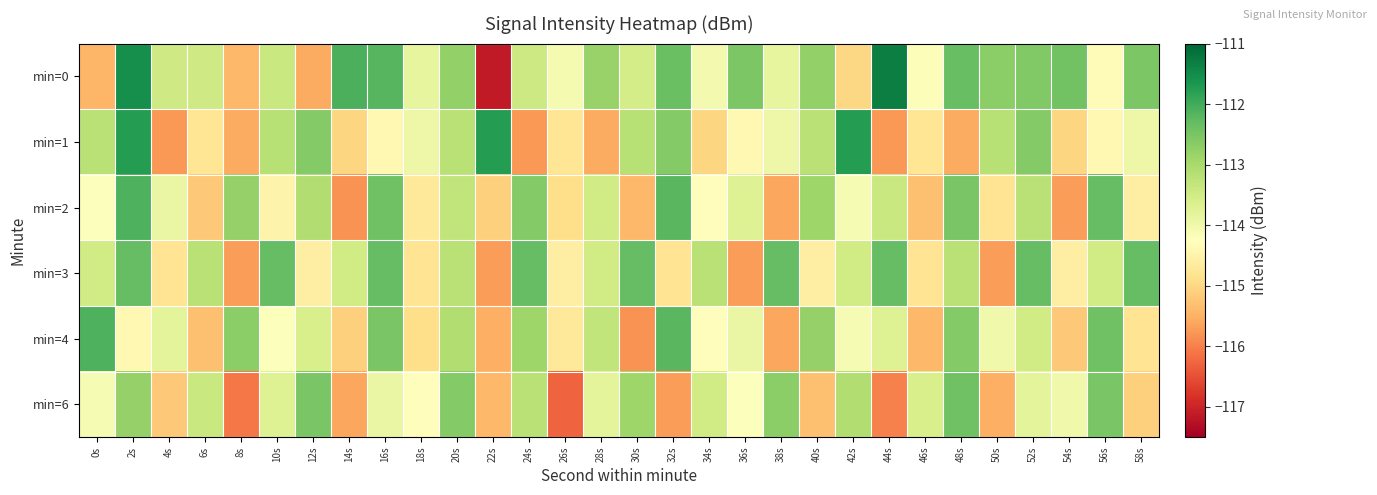

Reading left to right, list all the values displayed in this chart.

min=0: 0s=-115.4	2s=-111.5	4s=-113.5	6s=-113.5	8s=-115.4	10s=-113.4	12s=-115.6	14s=-112.1	16s=-112.2	18s=-113.9	20s=-112.8	22s=-117.1	24s=-113.5	26s=-114.1	28s=-112.8	30s=-113.5	32s=-112.3	34s=-114.0	36s=-112.5	38s=-113.9	40s=-112.8	42s=-115.0	44s=-111.3	46s=-114.2	48s=-112.3	50s=-112.7	52s=-112.6	54s=-112.4	56s=-114.3	58s=-112.5
min=1: 0s=-113.2	2s=-111.8	4s=-115.8	6s=-114.8	8s=-115.6	10s=-113.2	12s=-112.6	14s=-115.0	16s=-114.4	18s=-113.9	20s=-113.2	22s=-111.8	24s=-115.8	26s=-114.8	28s=-115.6	30s=-113.2	32s=-112.6	34s=-115.0	36s=-114.4	38s=-113.9	40s=-113.2	42s=-111.8	44s=-115.8	46s=-114.8	48s=-115.6	50s=-113.2	52s=-112.6	54s=-115.0	56s=-114.4	58s=-113.9
min=2: 0s=-114.2	2s=-112.1	4s=-113.9	6s=-115.2	8s=-112.8	10s=-114.5	12s=-113.1	14s=-115.8	16s=-112.4	18s=-114.7	20s=-113.3	22s=-115.1	24s=-112.6	26s=-114.9	28s=-113.5	30s=-115.4	32s=-112.2	34s=-114.3	36s=-113.7	38s=-115.6	40s=-112.9	42s=-114.1	44s=-113.4	46s=-115.3	48s=-112.5	50s=-114.8	52s=-113.2	54s=-115.7	56s=-112.3	58s=-114.6
min=3: 0s=-113.5	2s=-112.3	4s=-114.8	6s=-113.2	8s=-115.7	10s=-112.3	12s=-114.6	14s=-113.5	16s=-112.3	18s=-114.8	20s=-113.2	22s=-115.7	24s=-112.3	26s=-114.6	28s=-113.5	30s=-112.3	32s=-114.8	34s=-113.2	36s=-115.7	38s=-112.3	40s=-114.6	42s=-113.5	44s=-112.3	46s=-114.8	48s=-113.2	50s=-115.7	52s=-112.3	54s=-114.6	56s=-113.5	58s=-112.3
min=4: 0s=-112.1	2s=-114.4	4s=-113.8	6s=-115.3	8s=-112.7	10s=-114.2	12s=-113.6	14s=-115.1	16s=-112.5	18s=-114.9	20s=-113.1	22s=-115.5	24s=-112.9	26s=-114.7	28s=-113.3	30s=-115.8	32s=-112.2	34s=-114.3	36s=-113.9	38s=-115.6	40s=-112.8	42s=-114.1	44s=-113.7	46s=-115.4	48s=-112.6	50s=-114.0	52s=-113.5	54s=-115.2	56s=-112.4	58s=-114.8
min=6: 0s=-114.1	2s=-112.8	4s=-115.2	6s=-113.4	8s=-116.1	10s=-113.7	12s=-112.5	14s=-115.6	16s=-113.9	18s=-114.3	20s=-112.6	22s=-115.4	24s=-113.2	26s=-116.3	28s=-113.8	30s=-112.9	32s=-115.7	34s=-113.5	36s=-114.2	38s=-112.7	40s=-115.3	42s=-113.1	44s=-116.0	46s=-113.6	48s=-112.4	50s=-115.5	52s=-113.8	54s=-114.0	56s=-112.5	58s=-115.1